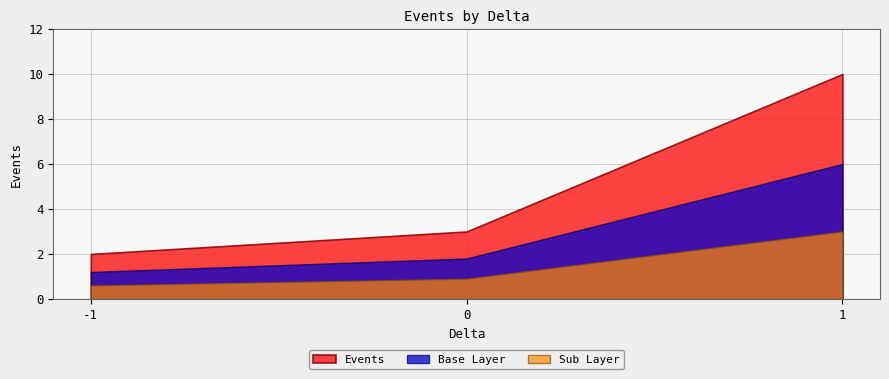

How many series are shown in this chart?

3